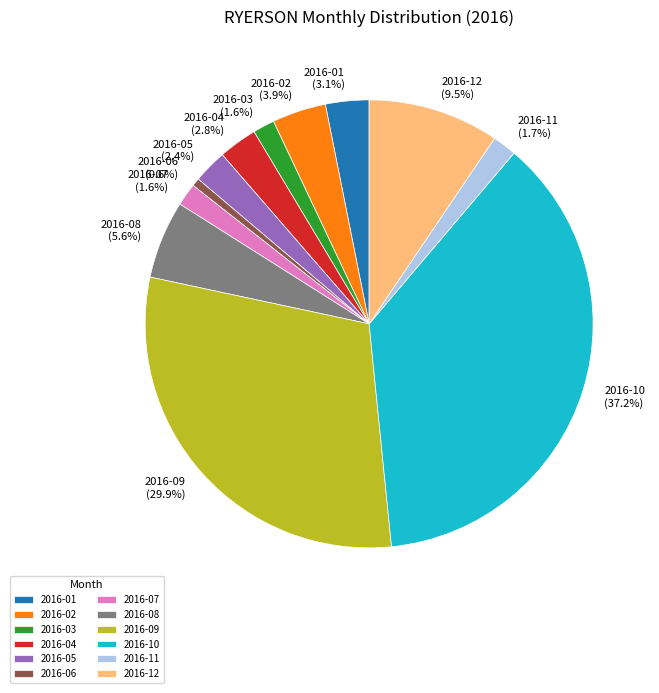

Is 2016-06 the majority of the pie?

No